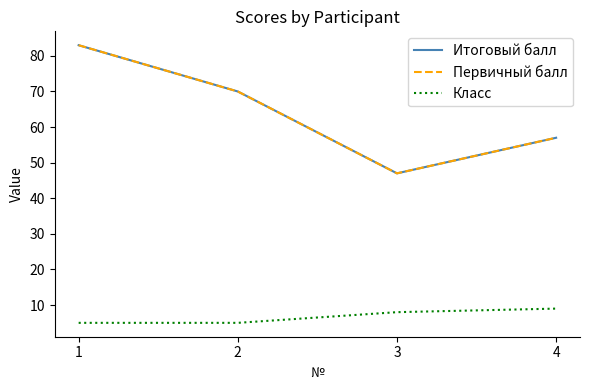

True or false: Первичный балл and Класс cross at least once.

False